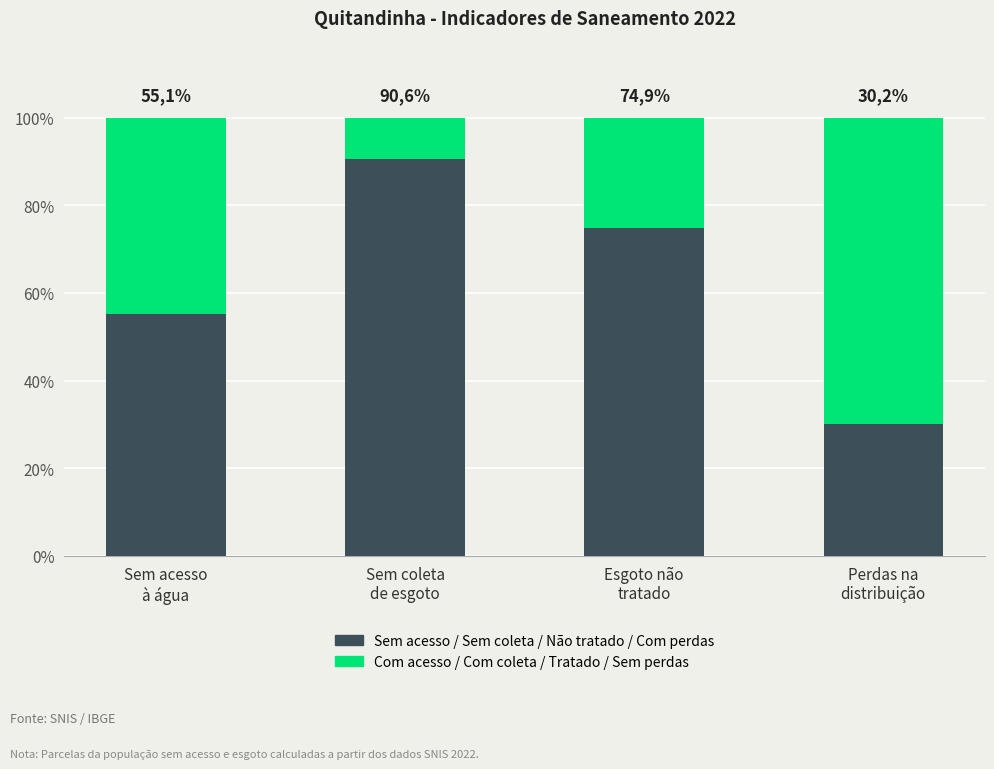

The value of Com acesso / Com coleta / Tratado / Sem perdas at Perdas na
distribuição is 0.5. True or false?

False